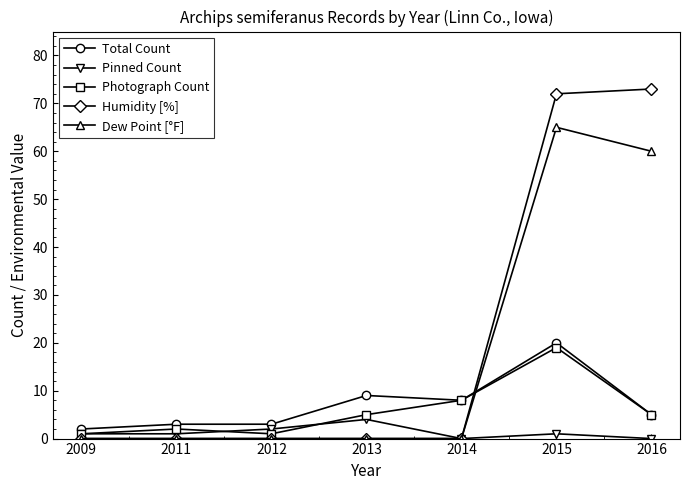

Between which two adjacent categories do Total Count and Dew Point [°F] first intersect?

2014 and 2015